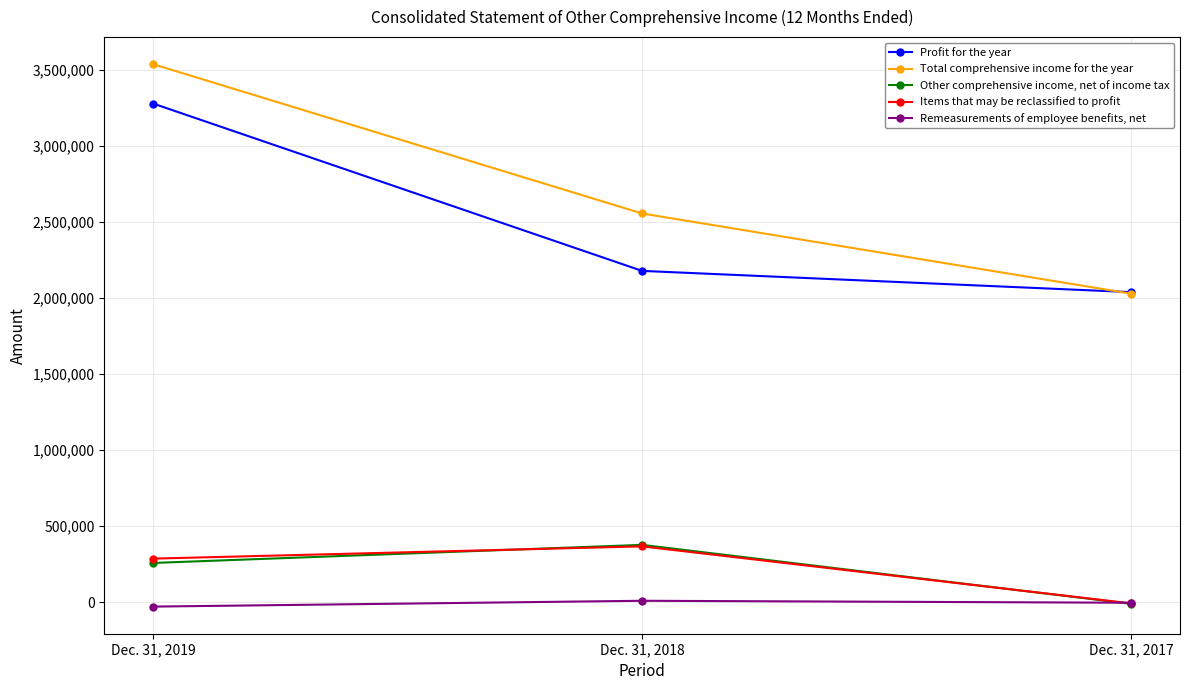

The value of Other comprehensive income, net of income tax at Dec. 31, 2018 is 377238. True or false?

True